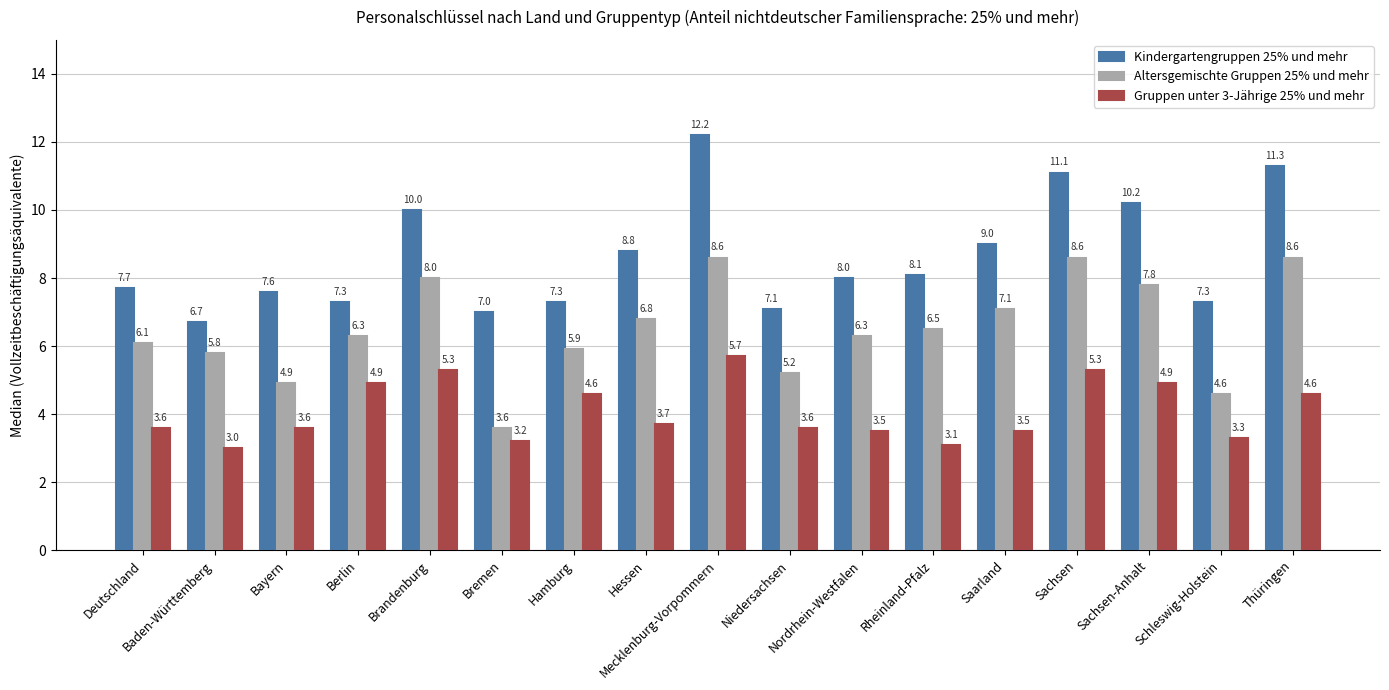

How many values in the Altersgemischte Gruppen 25% und mehr series are below 6?

6